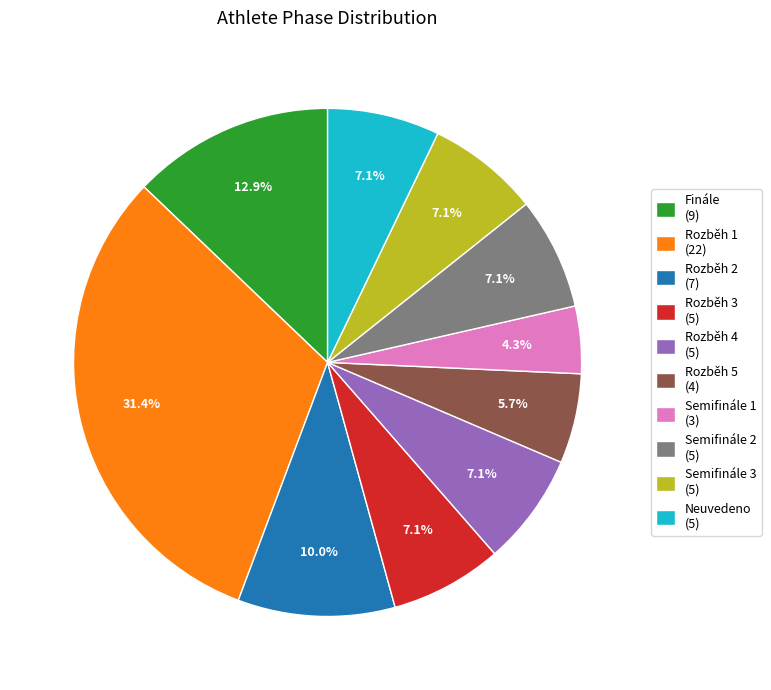

Is there any slice that represents more than half of the pie?

No